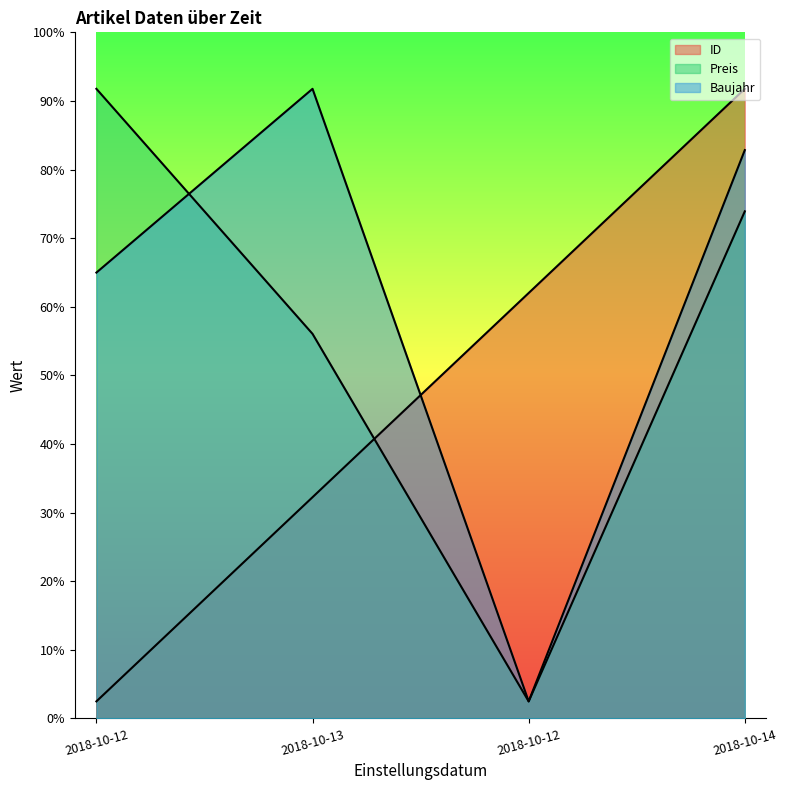

Is it true that ID equals 1850.0 at 2018-10-14?

True